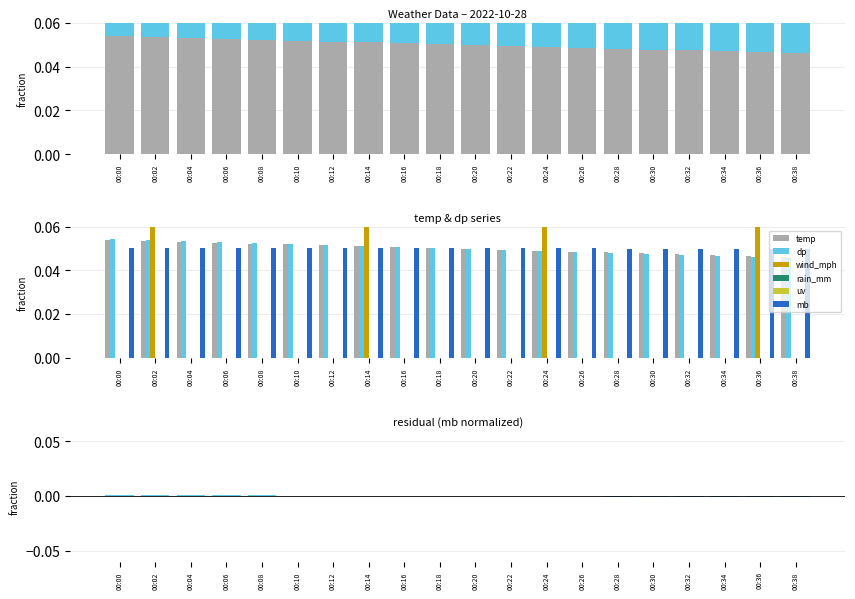

Between 00:34 and 00:08, which is larger?

00:08